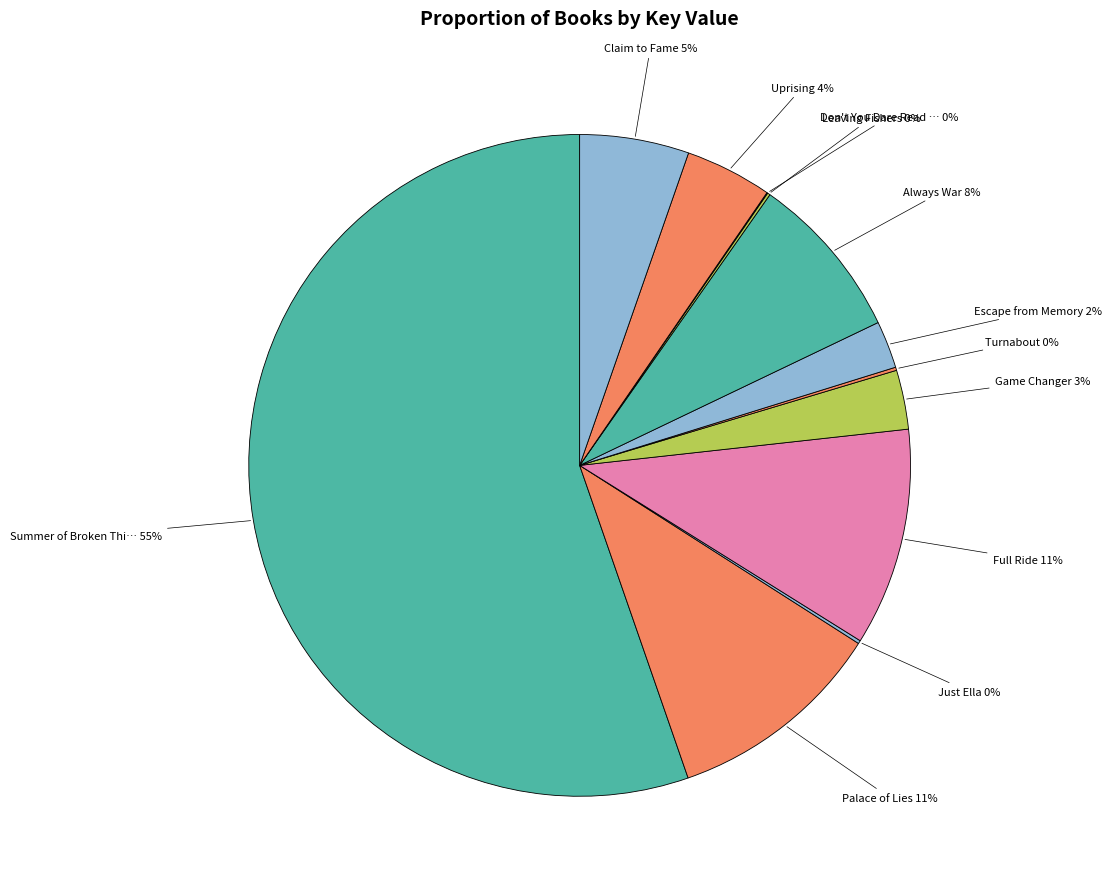

Which slice is the largest?

Summer of Broken Thi…